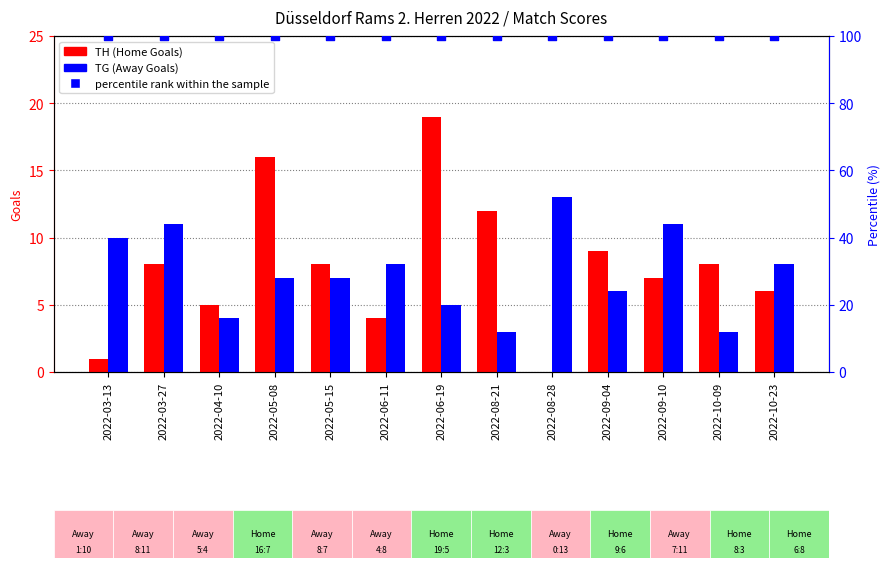

Which series reaches the minimum Y coordinate?

TH (Home Goals)